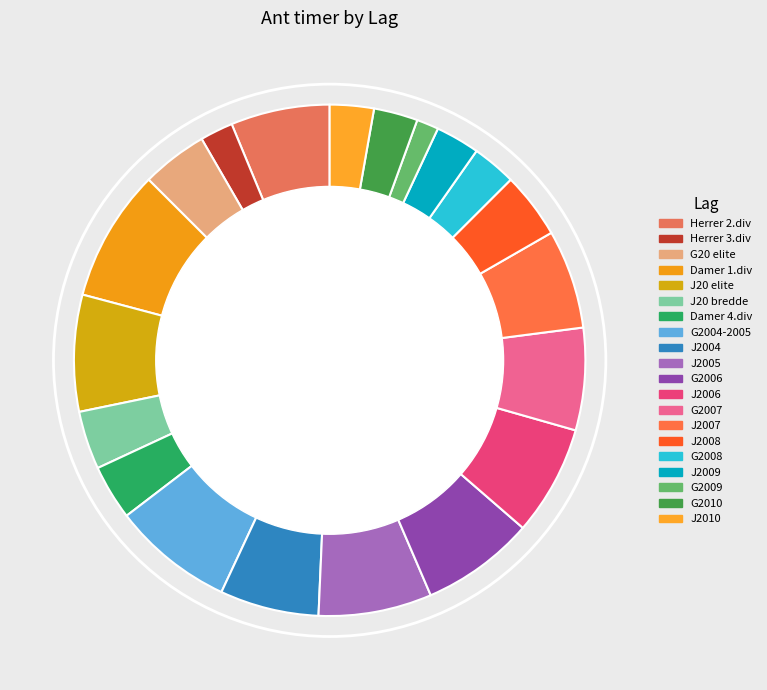

To the nearest percent, what percentage of the pie is J20 bredde?

4%